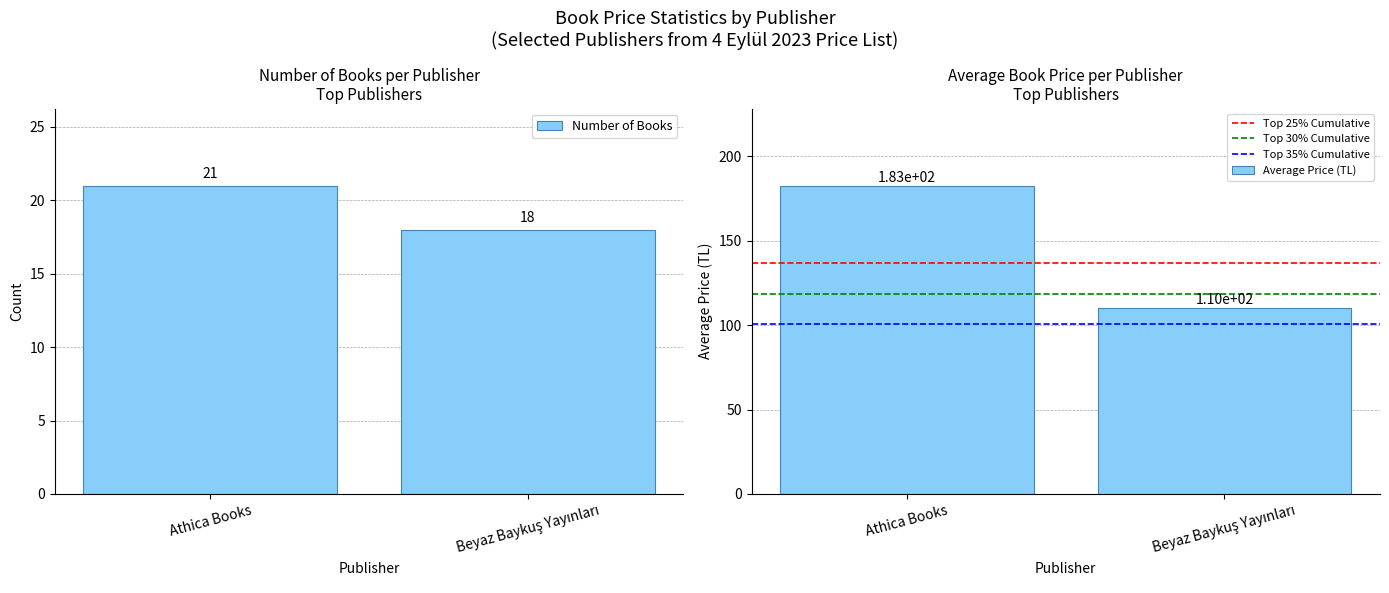

Count the number of data series in this chart.

5